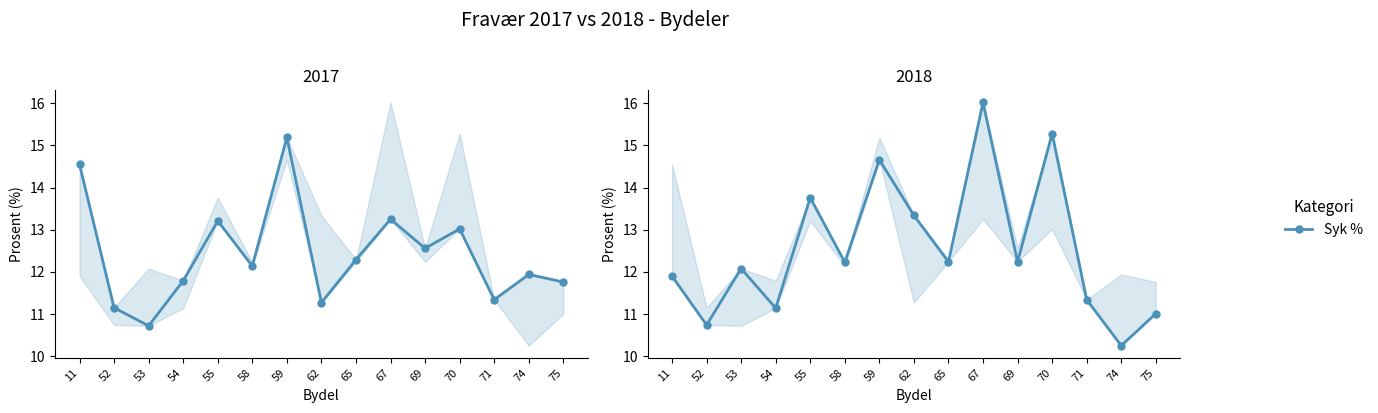

What is the difference between the values at 54 and 62?

2.2